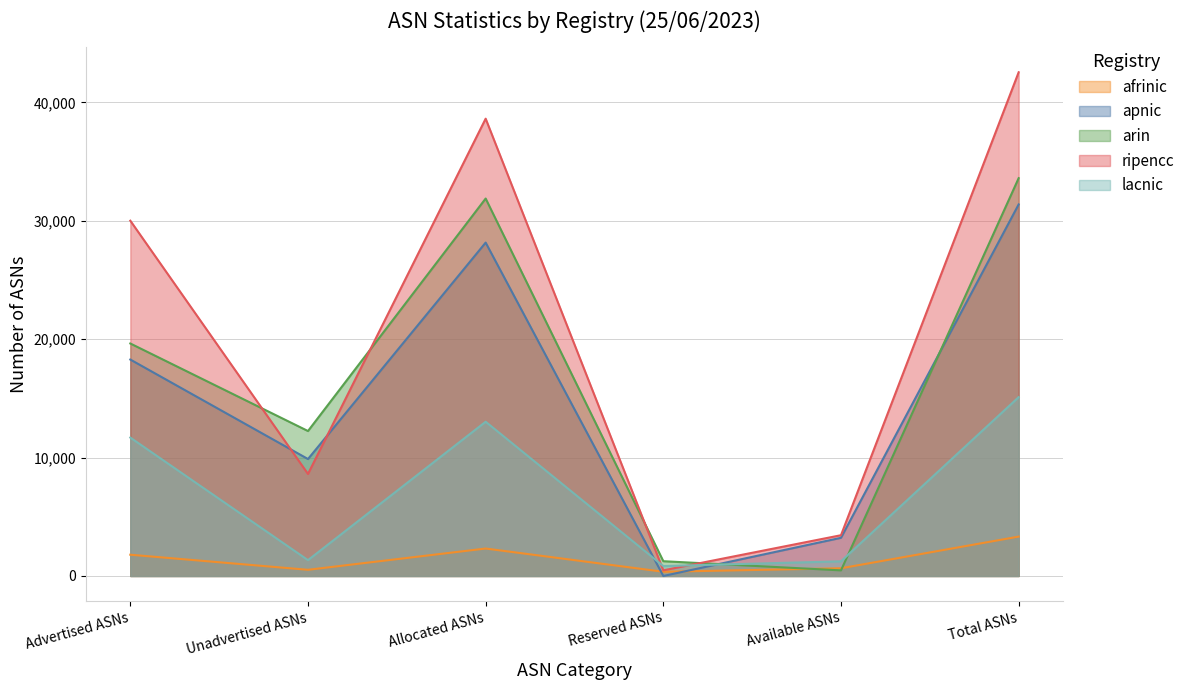

Which category has the lowest value in the afrinic series?

Reserved ASNs